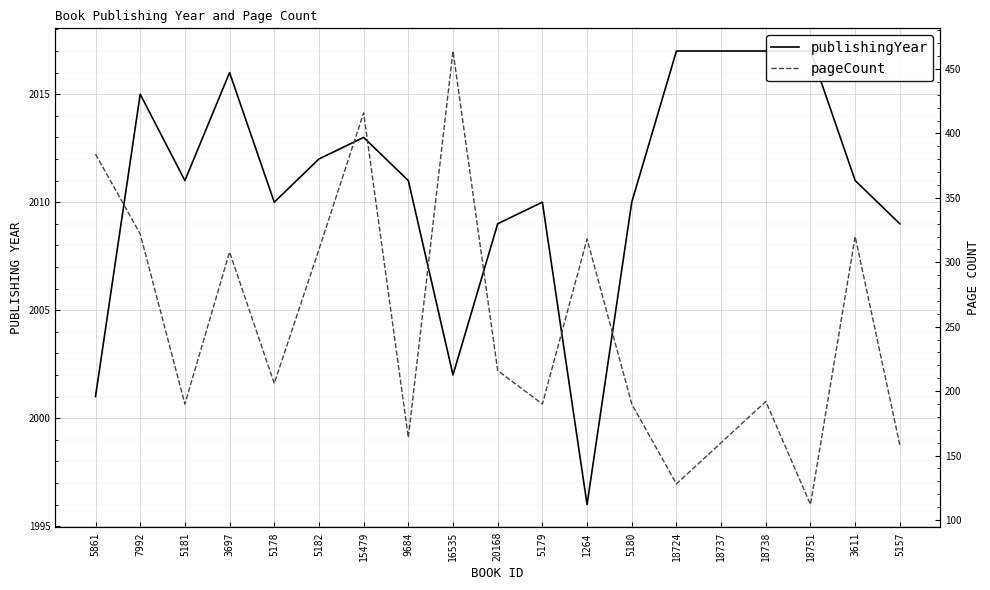

Which series changed the most between 9684 and 18751?

pageCount